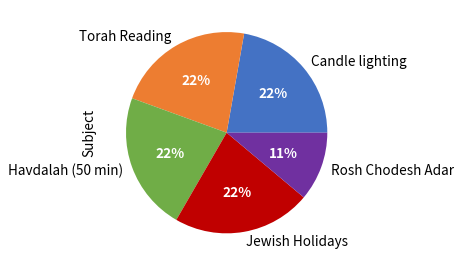

Count the number of slices in the pie.

5